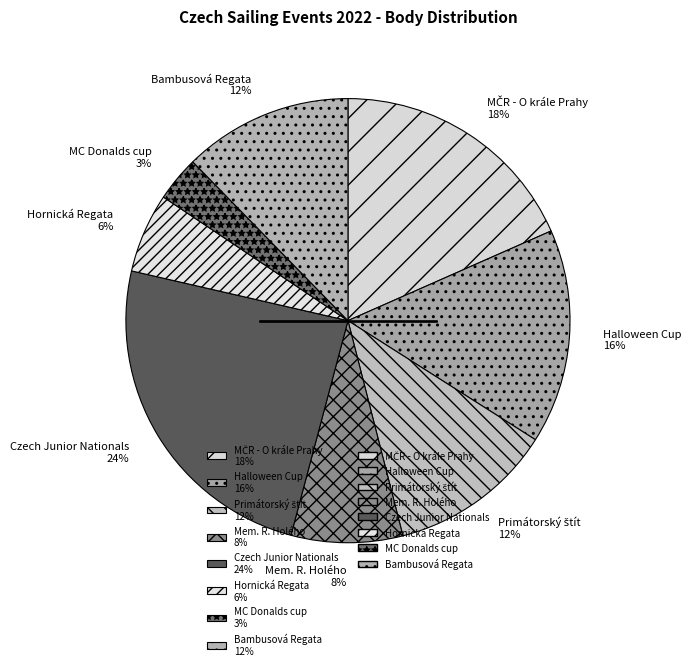

Which slice is the largest?

Czech Junior Nationals 24%